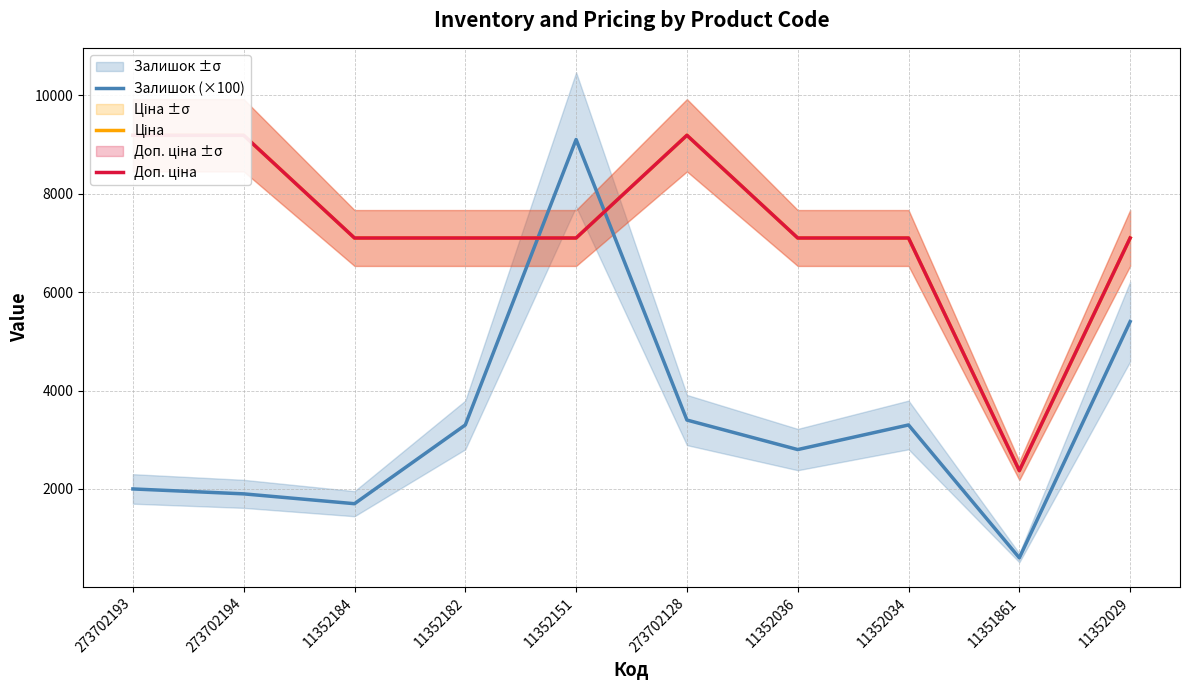

After their last crossing, which series has the higher values: Залишок (×100) or Доп. ціна?

Доп. ціна